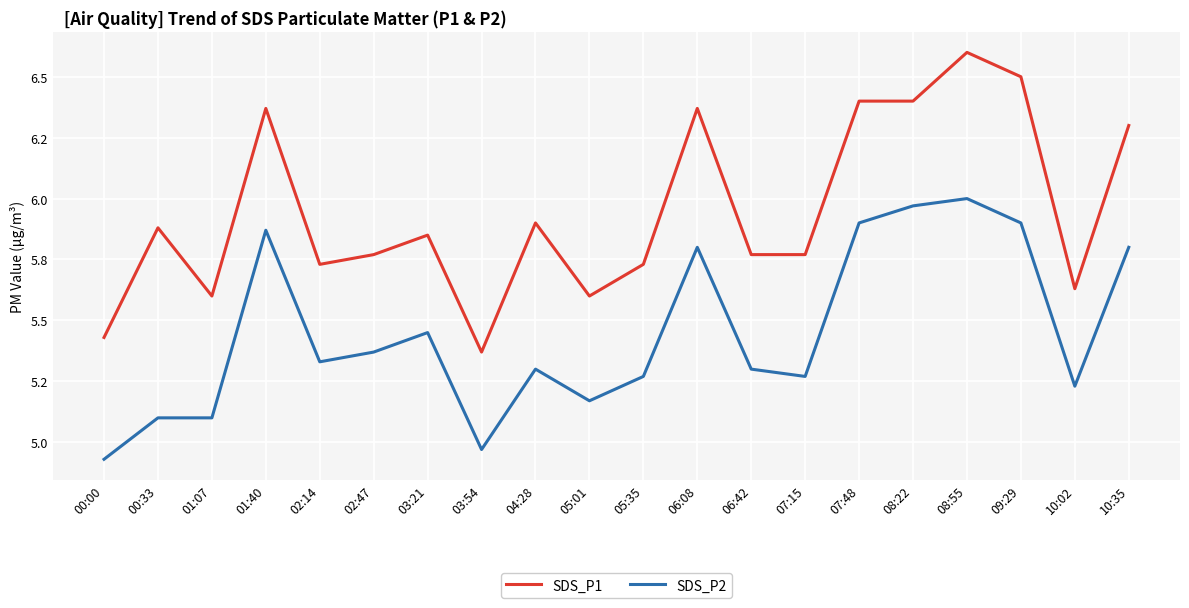

What is the sum of the SDS_P2 values at 10:35 and 03:54?

10.8